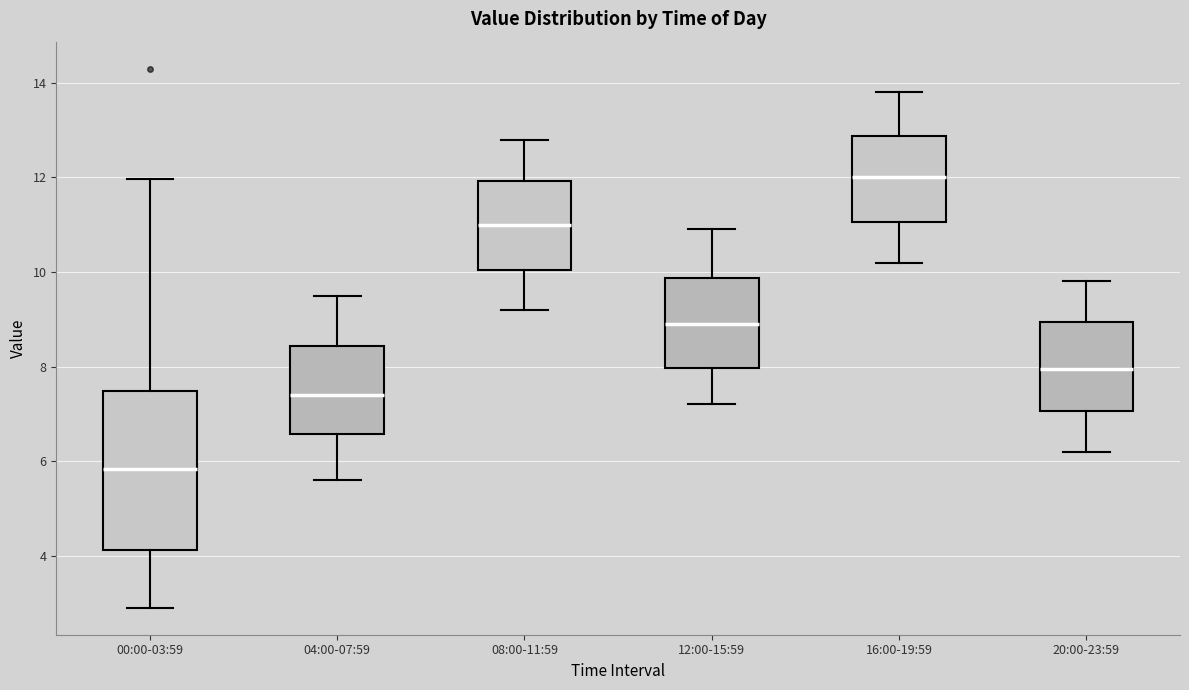

Which box's median line is the lowest?

00:00-03:59